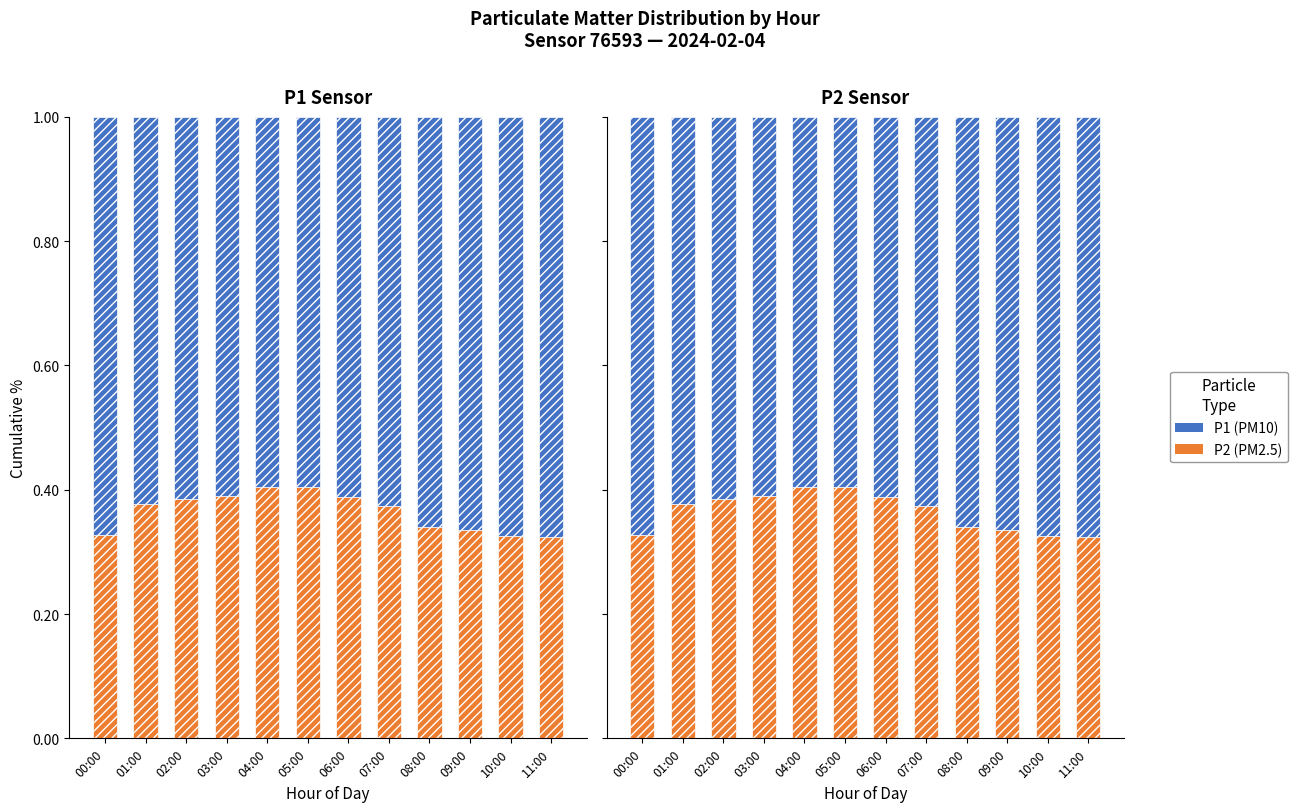

List the labels in order of P1 value, smallest first.

05:00, 04:00, 03:00, 06:00, 02:00, 01:00, 07:00, 08:00, 09:00, 00:00, 10:00, 11:00